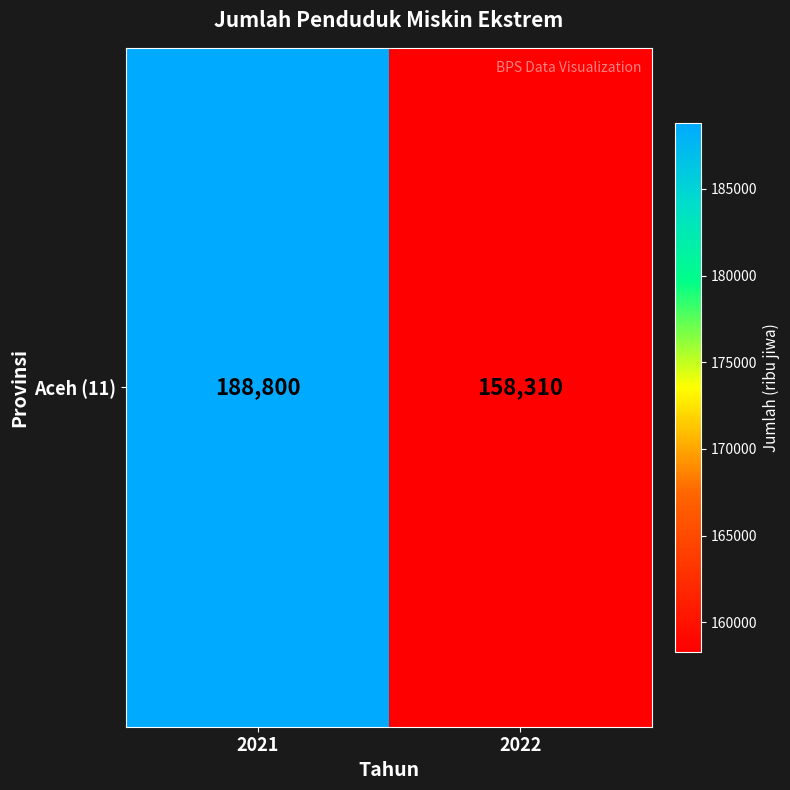

Is it true that the value at 2022 is 158310?

True